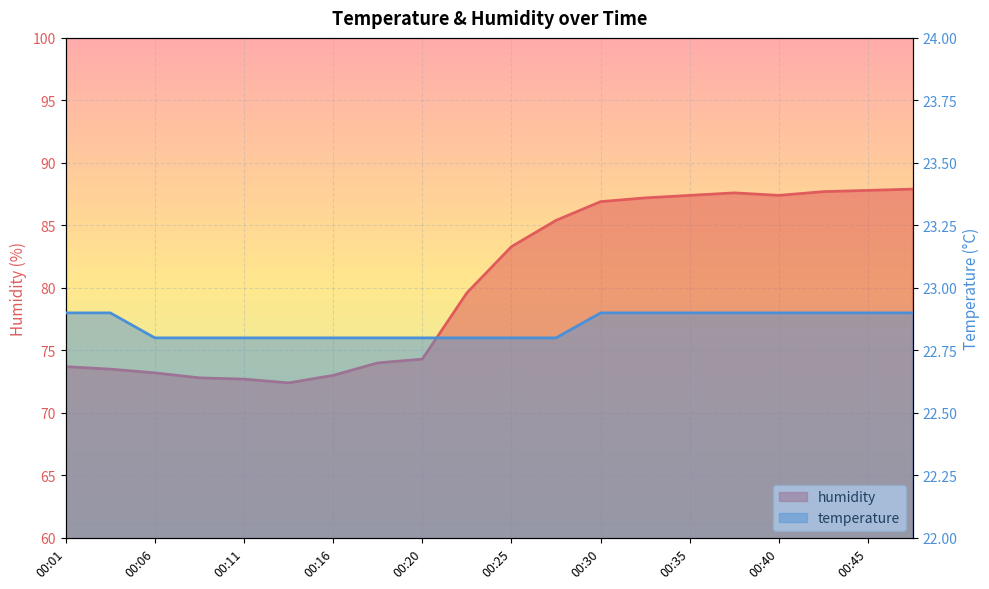

What value does the humidity series have at 00:13?

72.4